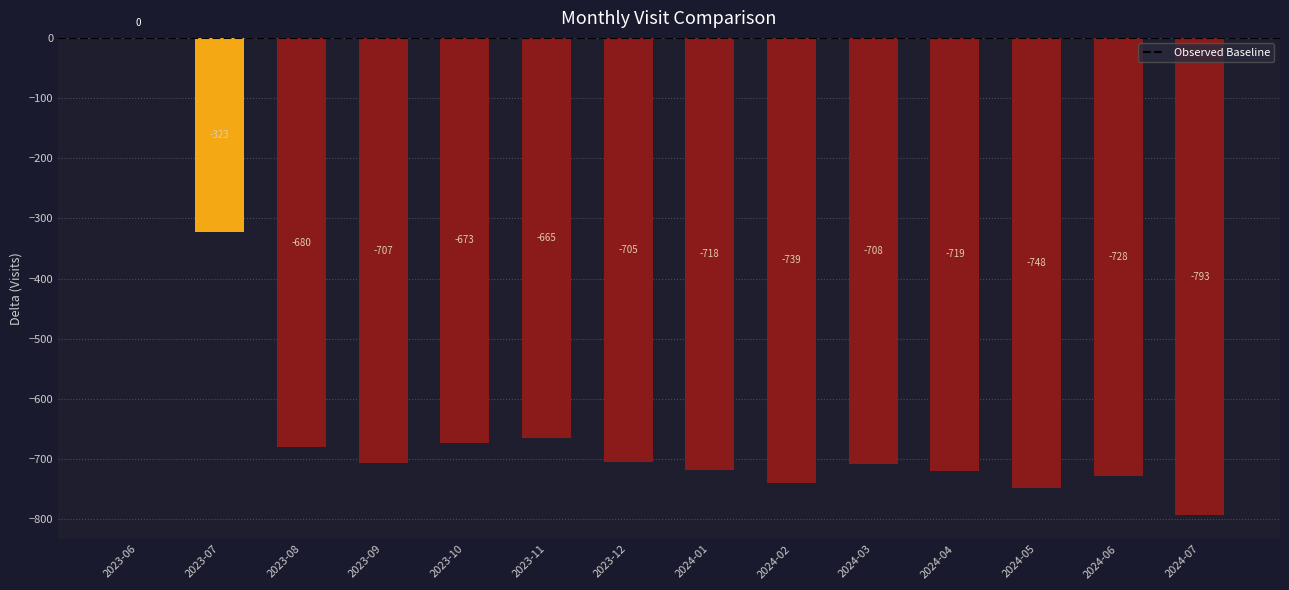

The chart shows a value of -705 at 2023-12. True or false?

True